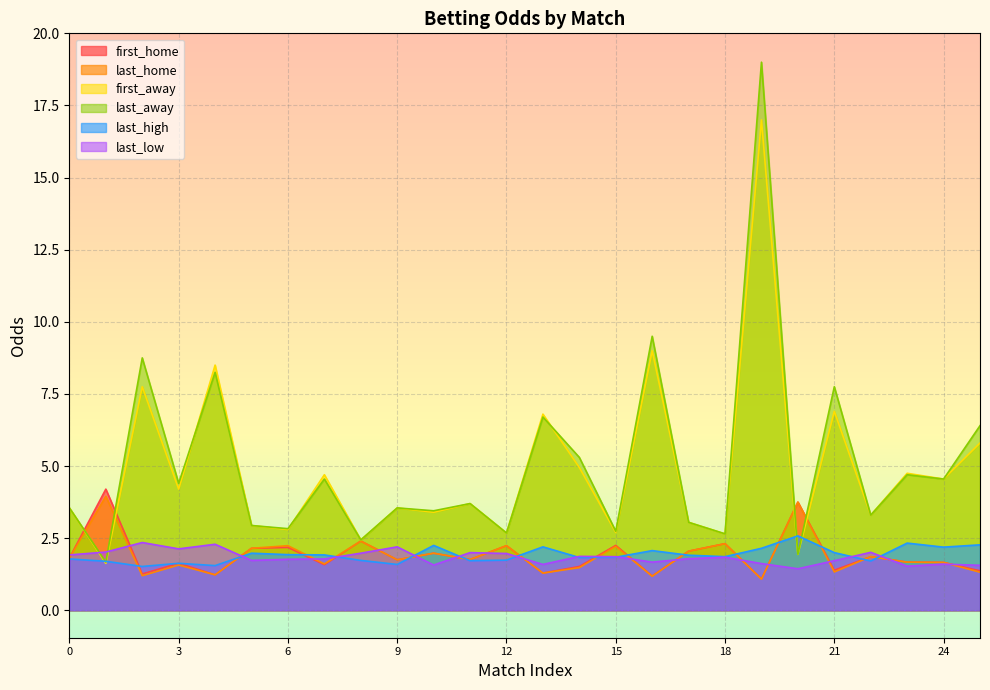

What is the minimum value shown in the chart?

1.1